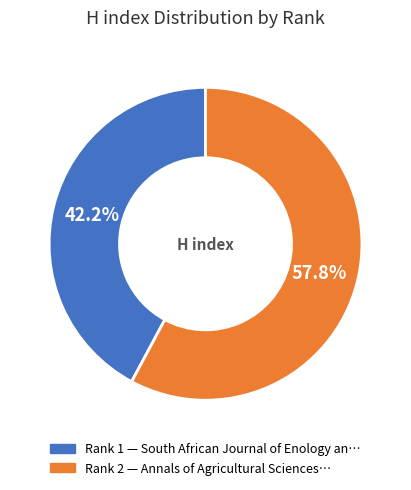

Is there any slice that represents more than half of the pie?

Yes